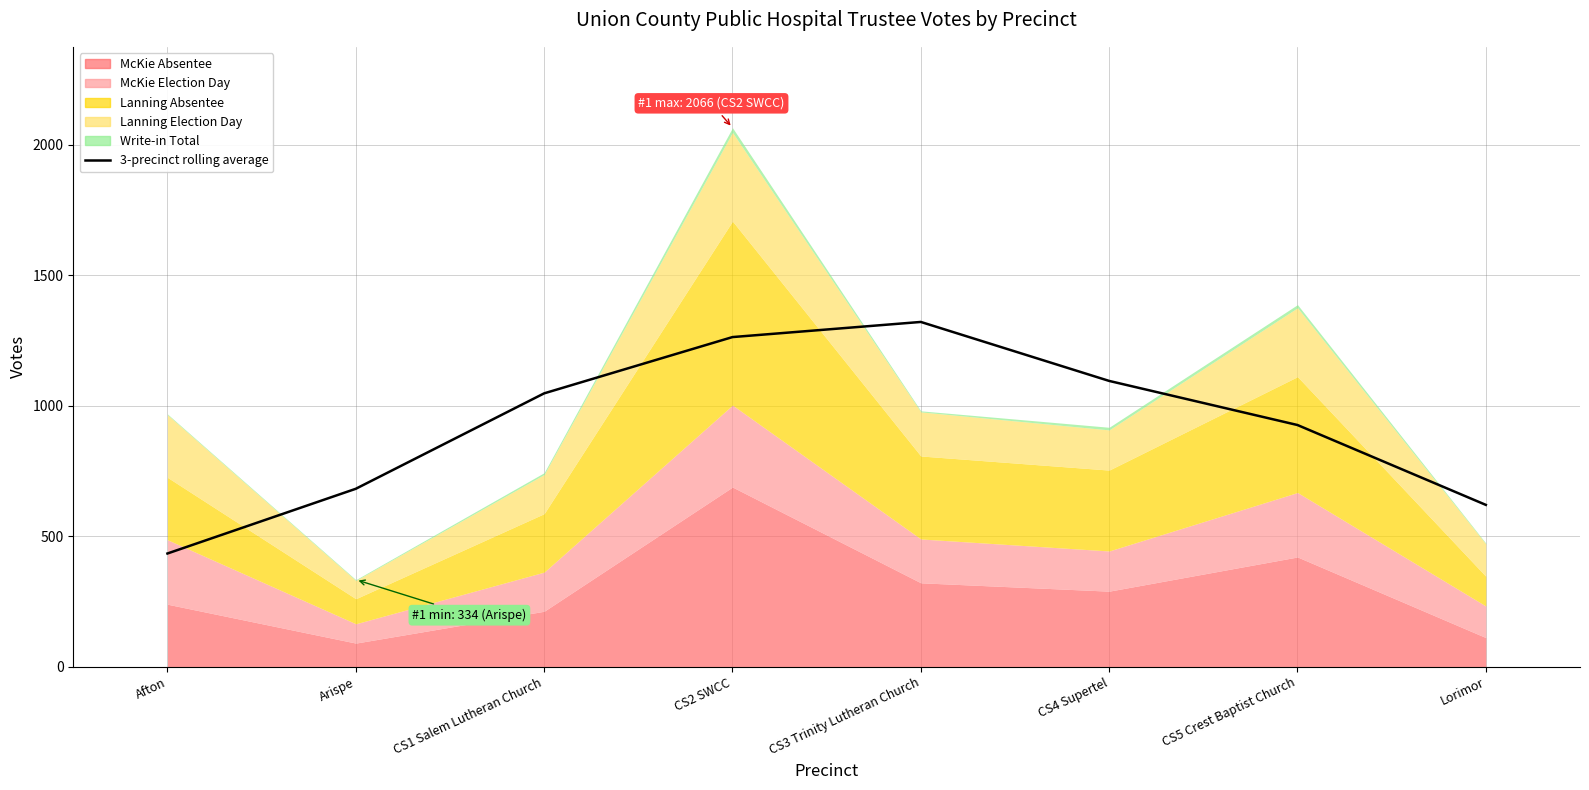

Reading right to left, transcribe all the data shown in this chart.

Lorimor=620.7	CS5 Crest Baptist Church=926.7	CS4 Supertel=1095.7	CS3 Trinity Lutheran Church=1321.7	CS2 SWCC=1263.7	CS1 Salem Lutheran Church=1048.0	Arispe=682.3	Afton=434.3